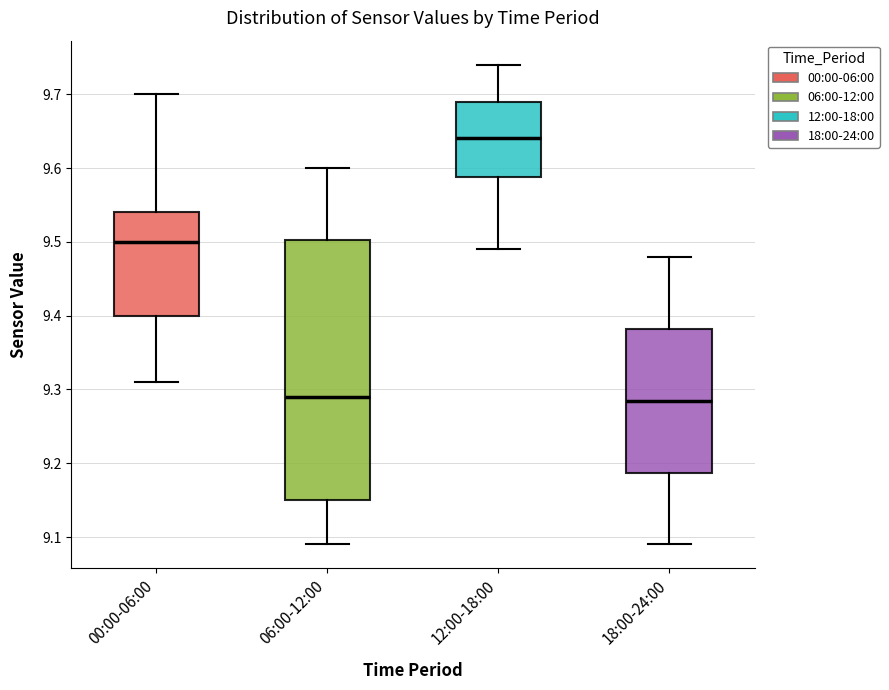

Reading left to right, transcribe this box plot: for each box, give where its median line is, the range the box spans, and where its two whiskers end, as read against the y-axis. The values are not printed on the chart, so give them approximately, as read against the axis.

00:00-06:00: median 9.50, box 9.40 to 9.54, whiskers 9.31 to 9.70
06:00-12:00: median 9.29, box 9.15 to 9.50, whiskers 9.09 to 9.60
12:00-18:00: median 9.64, box 9.59 to 9.69, whiskers 9.49 to 9.74
18:00-24:00: median 9.29, box 9.19 to 9.38, whiskers 9.09 to 9.48